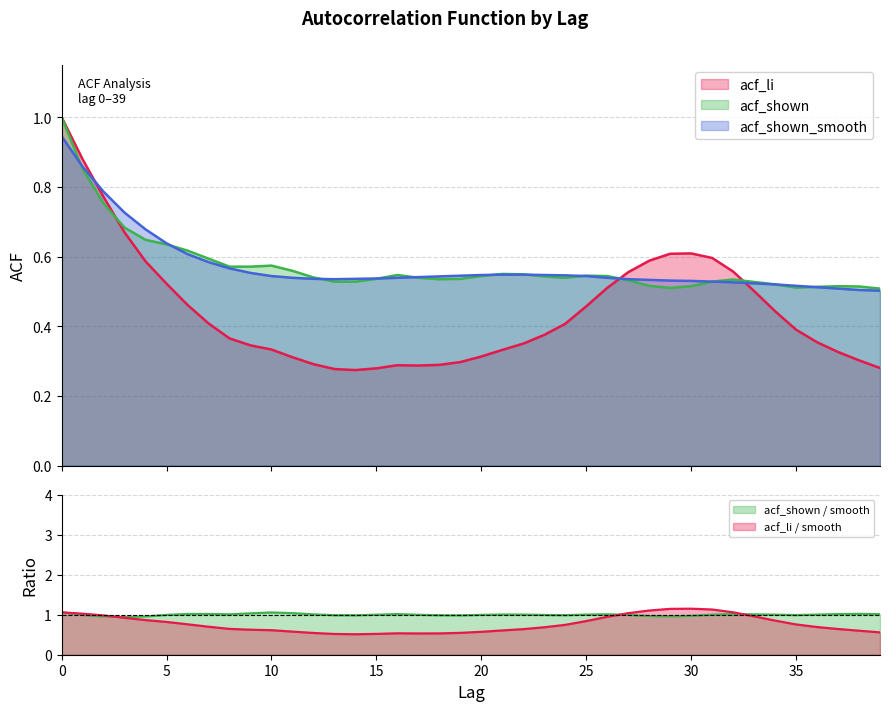

Is the value of acf_shown at 4 greater than the value of acf_li at 32?

Yes